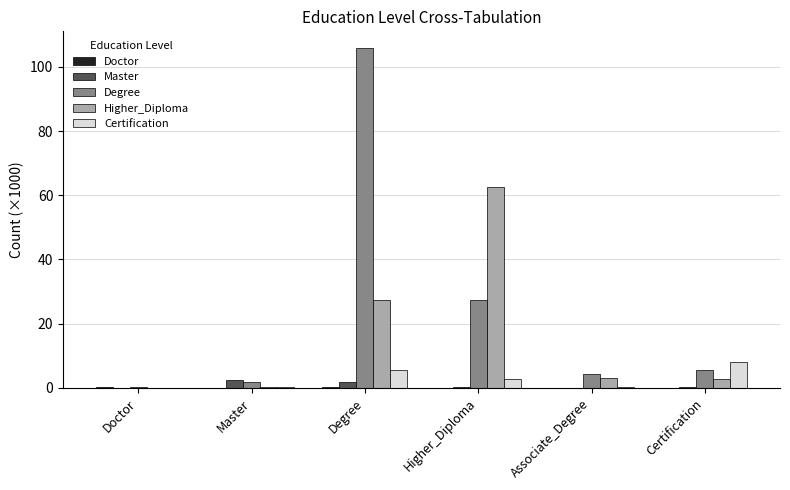

Which label corresponds to the largest value in the chart?

Degree